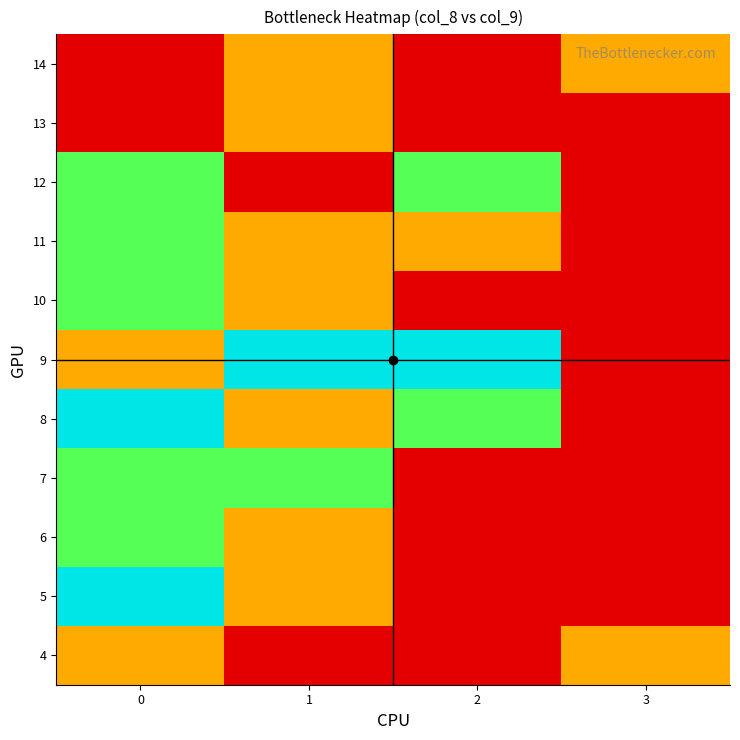

Reading left to right, transcribe all the data shown in this chart.

4: 0=1	1=0	2=0	3=1
5: 0=3	1=1	2=0	3=0
6: 0=2	1=1	2=0	3=0
7: 0=2	1=2	2=0	3=0
8: 0=3	1=1	2=2	3=0
9: 0=1	1=3	2=3	3=0
10: 0=2	1=1	2=0	3=0
11: 0=2	1=1	2=1	3=0
12: 0=2	1=0	2=2	3=0
13: 0=0	1=1	2=0	3=0
14: 0=0	1=1	2=0	3=1